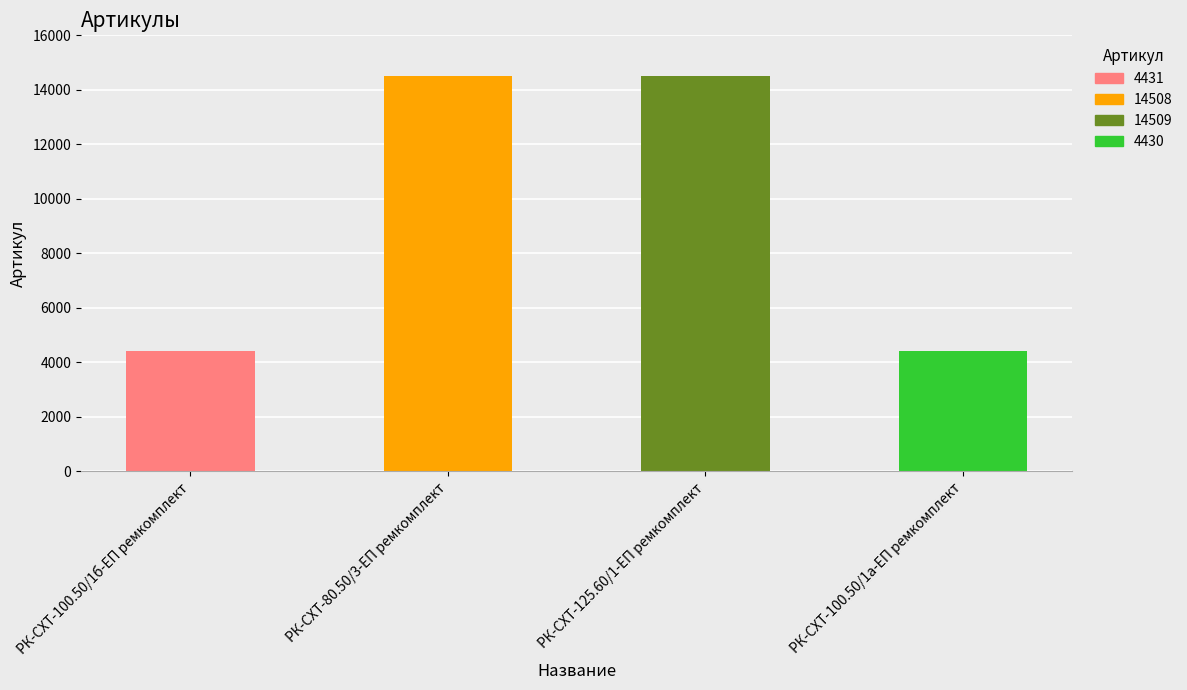

The chart shows a value of 6027 at РК-СХТ-100.50/1б-ЕП ремкомплект. True or false?

False